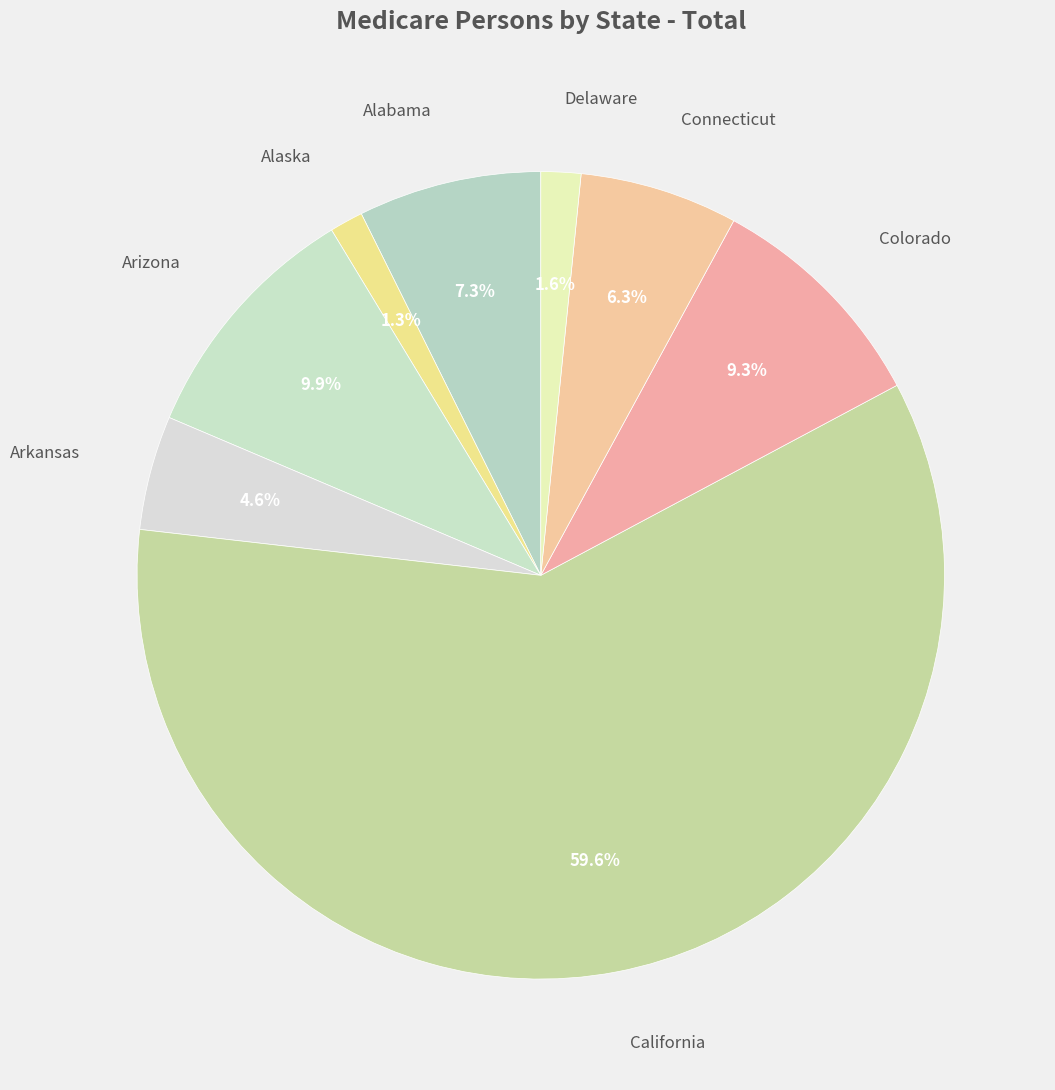

Count the number of slices in the pie.

8